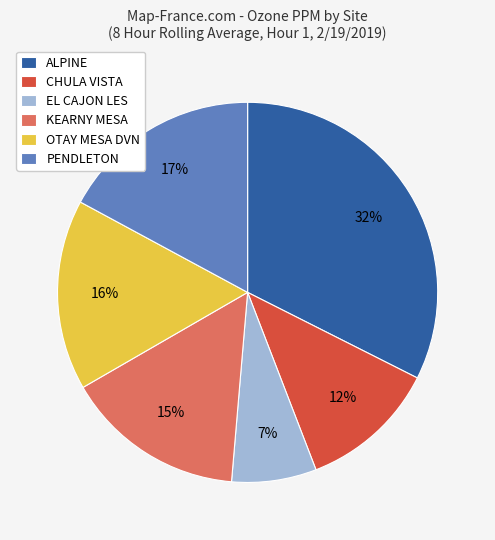

Which category has the biggest portion of the pie?

ALPINE